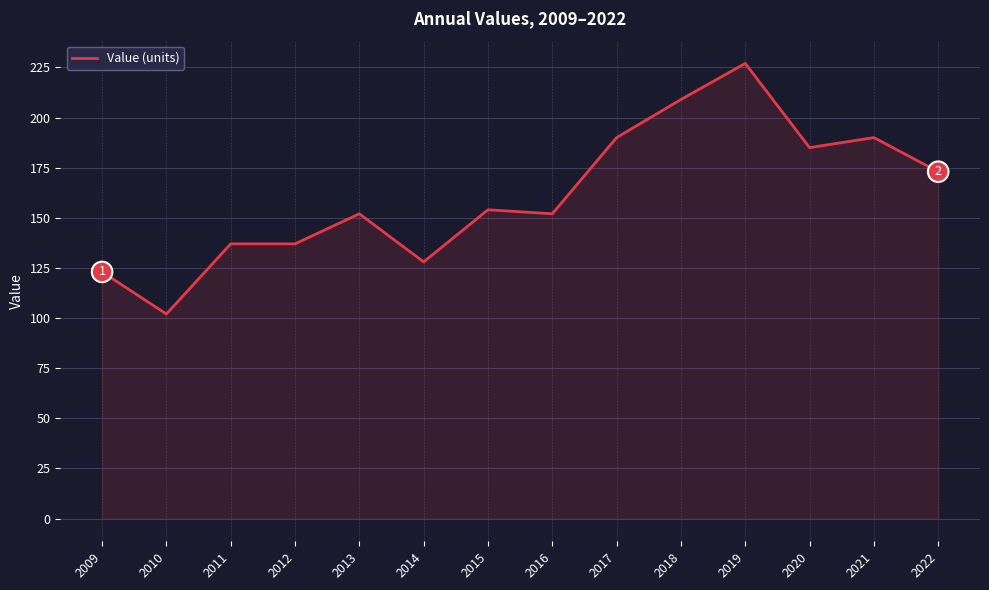

Between 2013 and 2011, which is larger?

2013